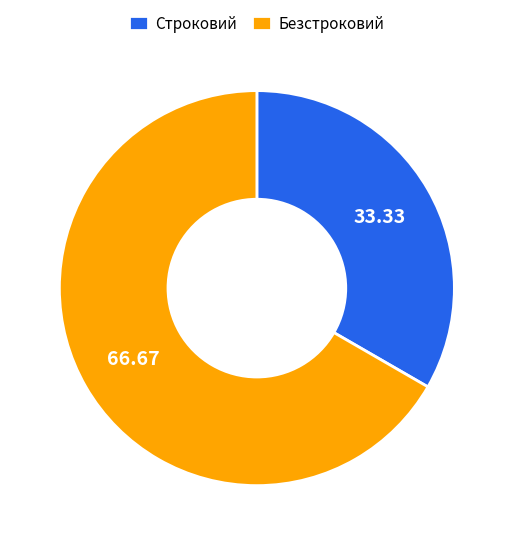

Is the sum of Безстроковий and Строковий greater than half?

Yes